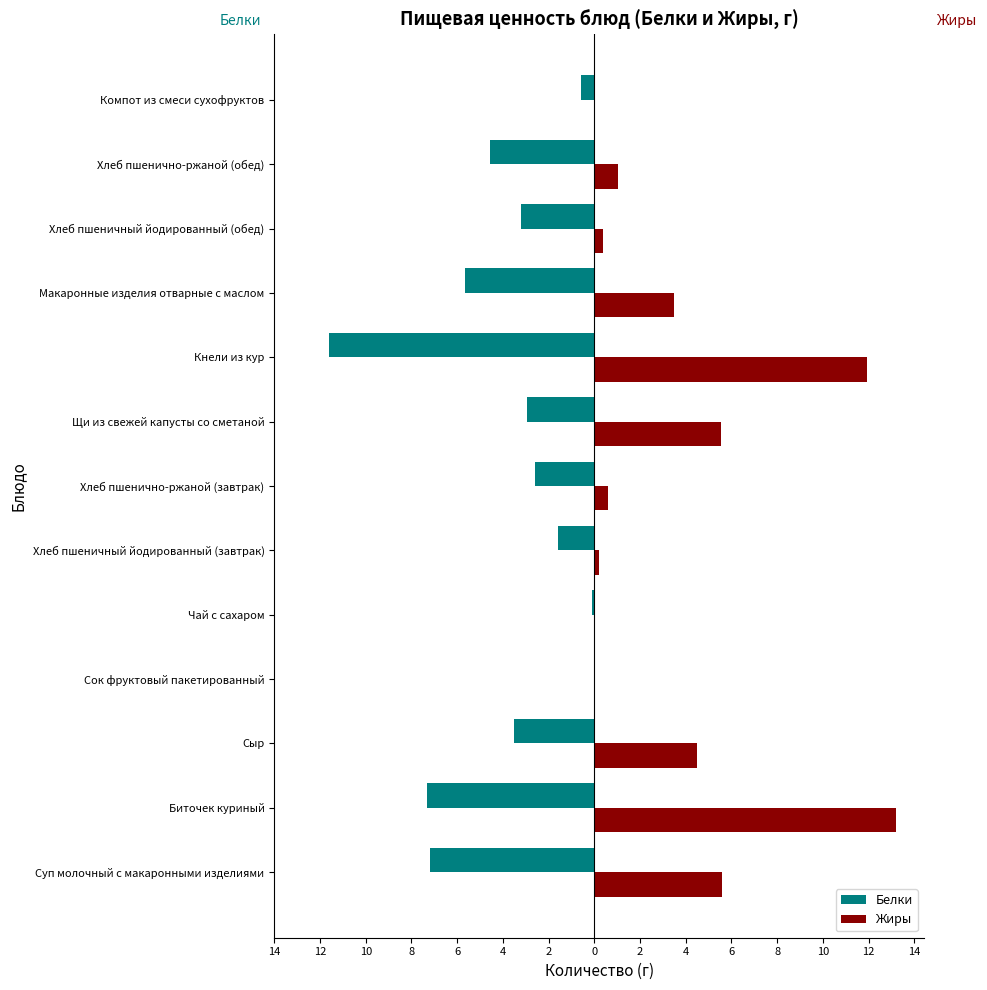

What are all the series names shown in the legend?

Белки, Жиры